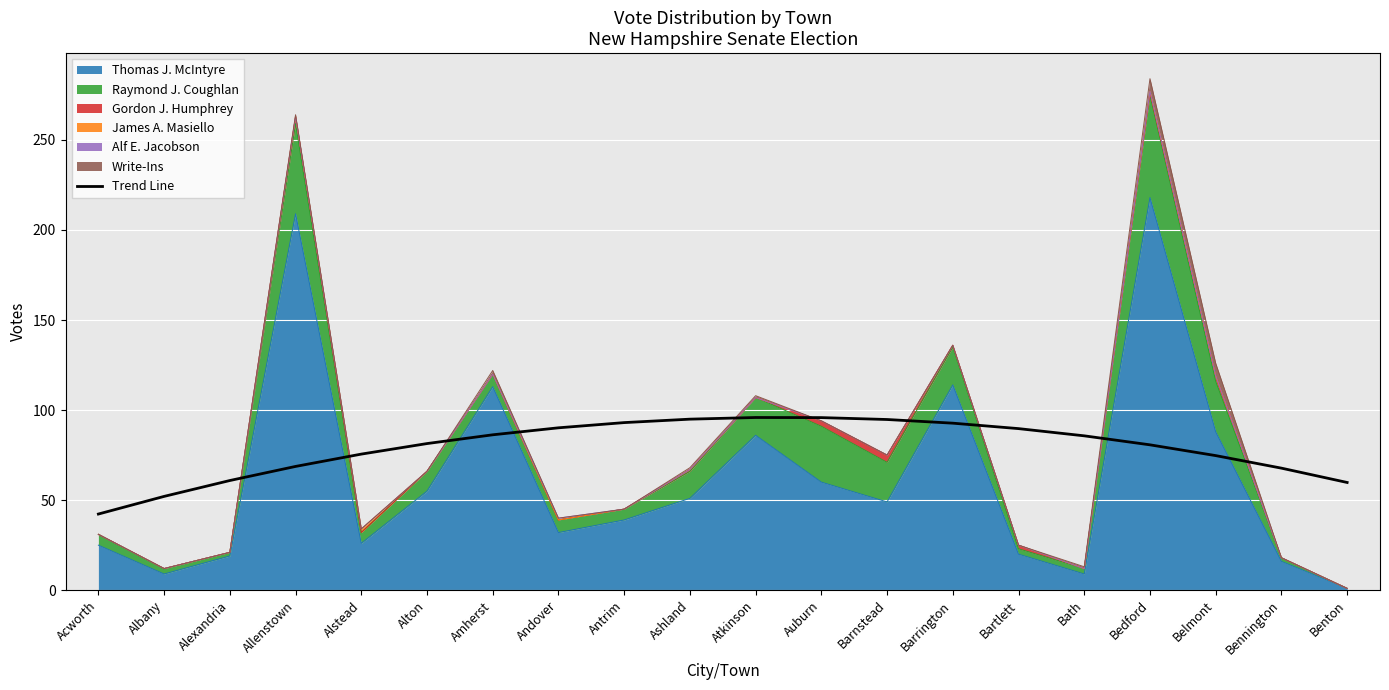

What is the value of the 1st point from the left?

42.3